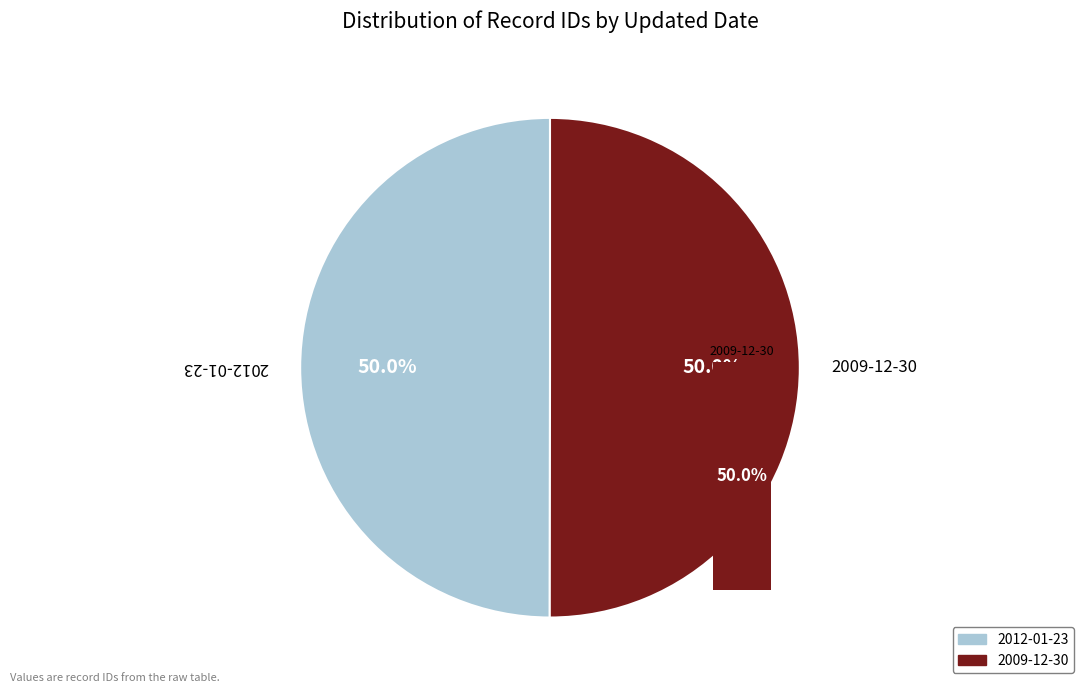

To the nearest percent, what portion does 2009-12-30 represent?

50%